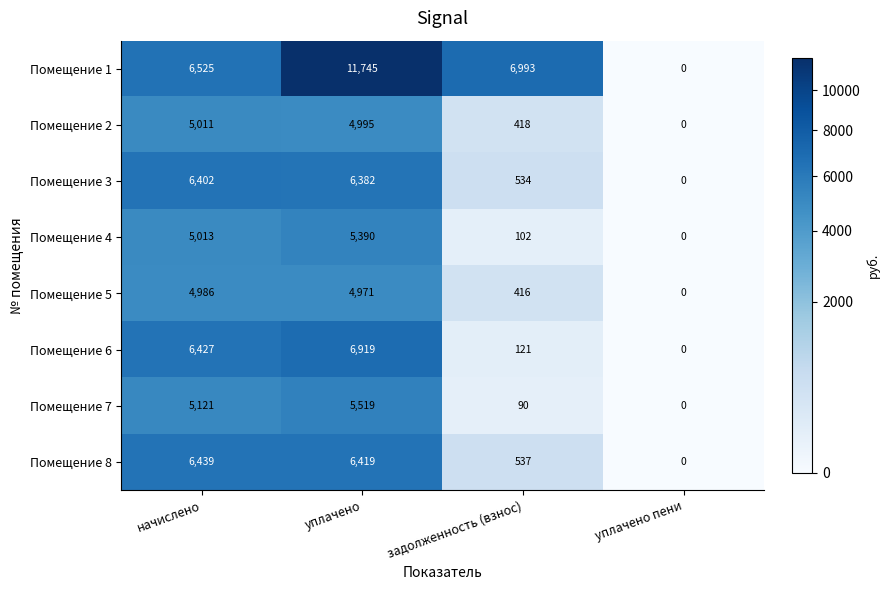

How many series are shown in this chart?

8